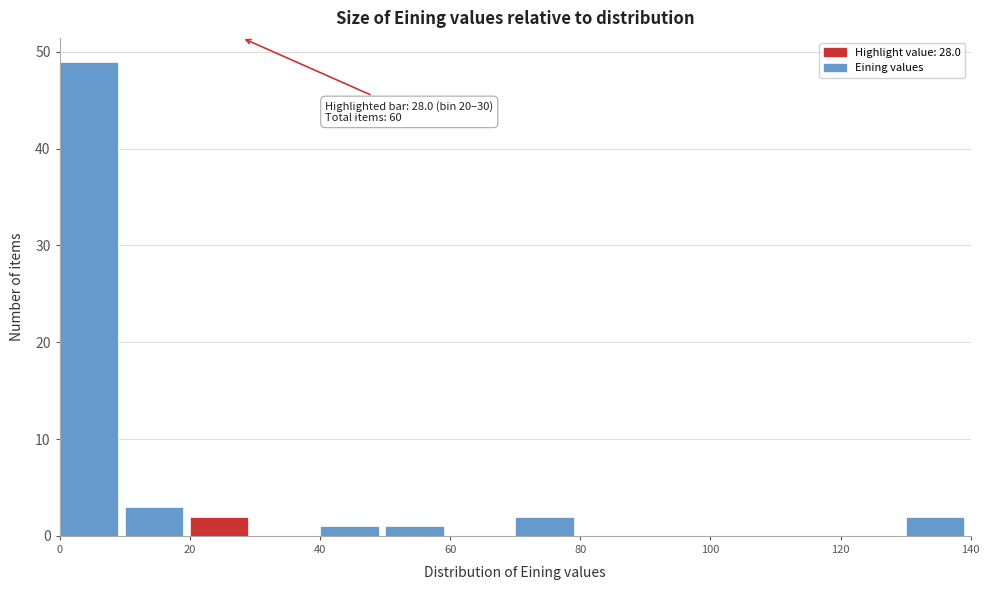

Which range on the x-axis has the tallest bar?

0 to 10